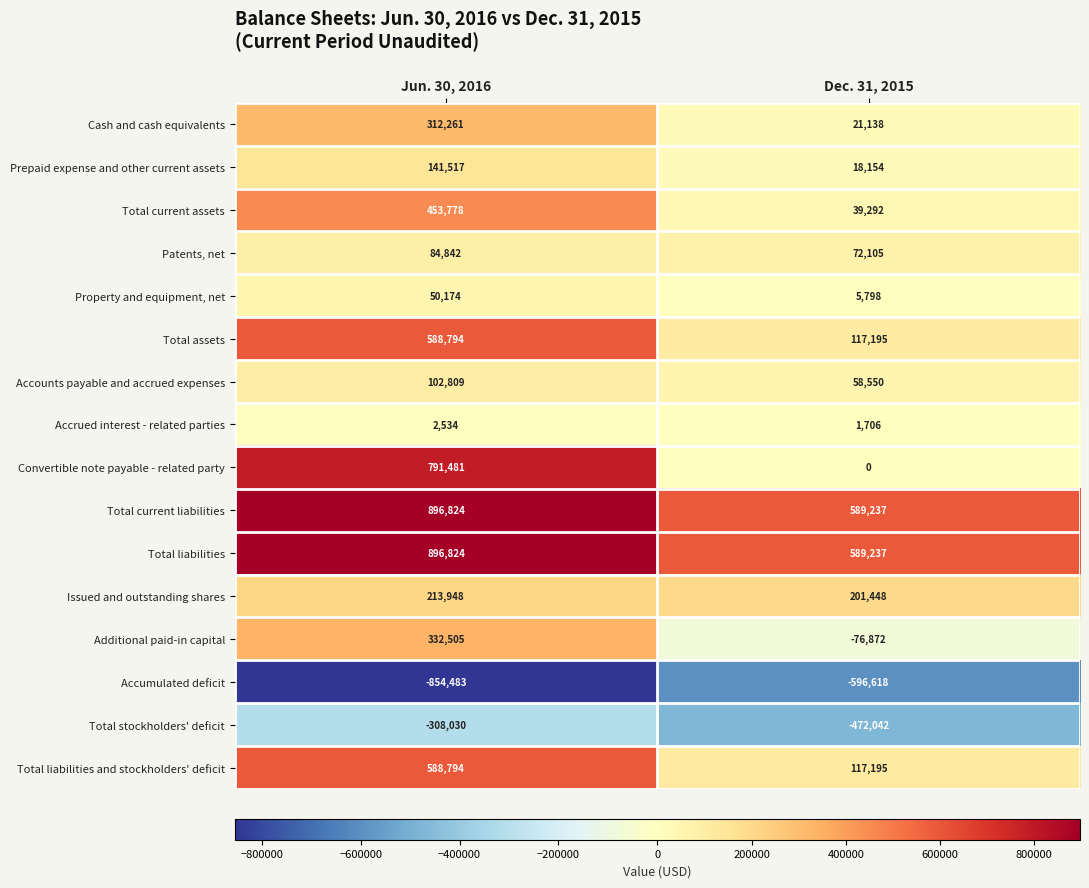

Which series has the largest range (max minus min)?

Convertible note payable - related party